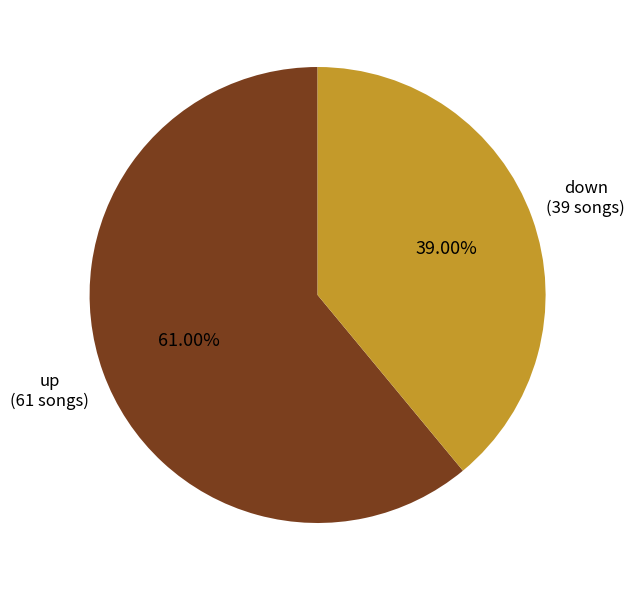

To the nearest percent, what is the difference between the largest and smallest slice percentages?

22%